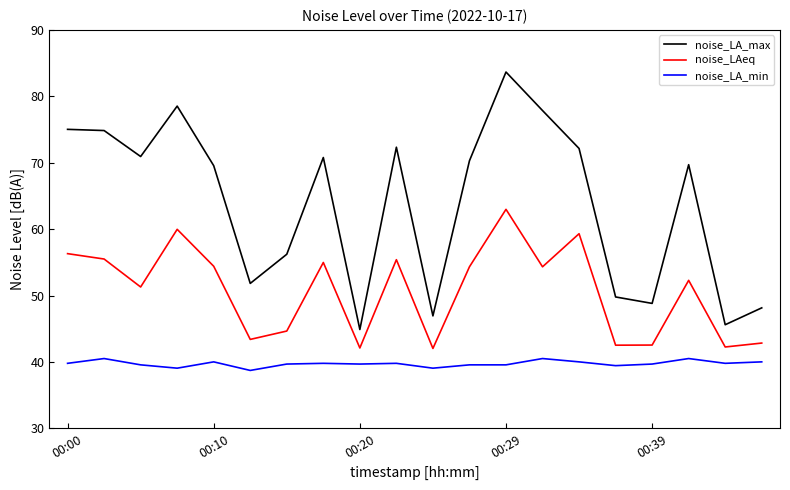

What is the highest value of the noise_LA_min series?

40.5